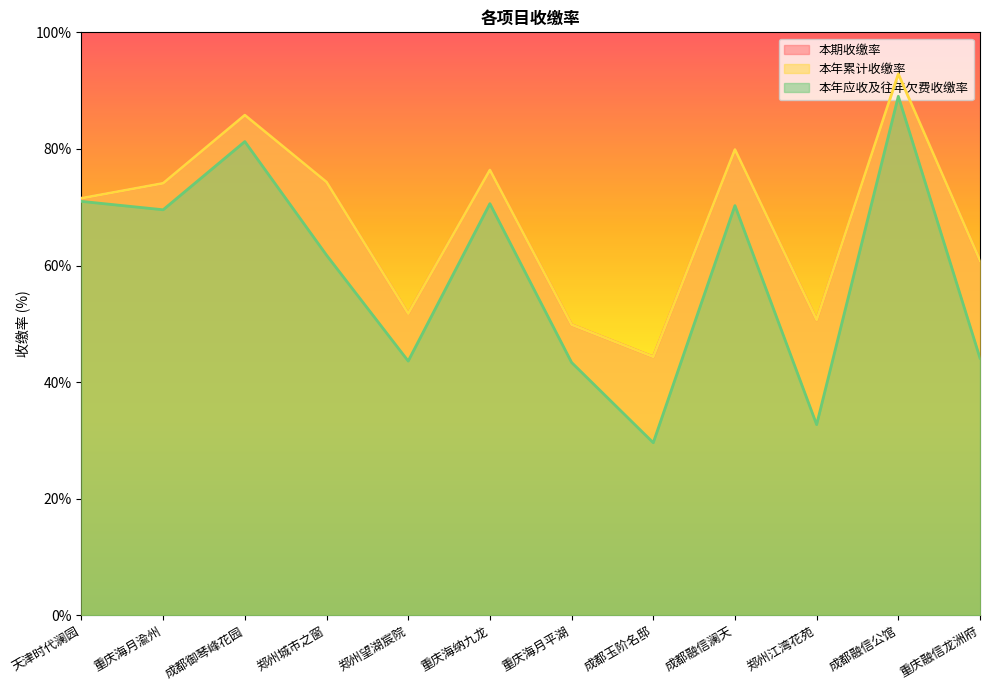

Is it true that 本期收缴率 equals 129.3 at 重庆海纳九龙?

False